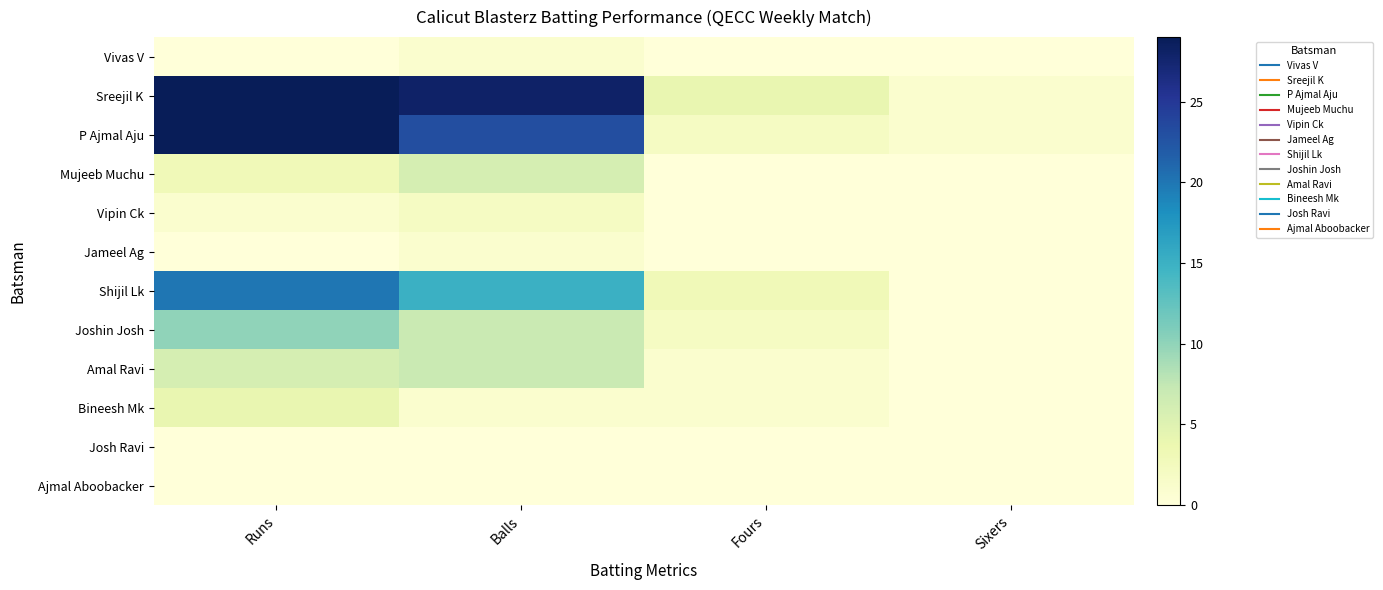

At Balls, list the series in order from largest to smallest.

Sreejil K, P Ajmal Aju, Shijil Lk, Joshin Josh, Amal Ravi, Mujeeb Muchu, Vipin Ck, Vivas V, Jameel Ag, Bineesh Mk, Josh Ravi, Ajmal Aboobacker